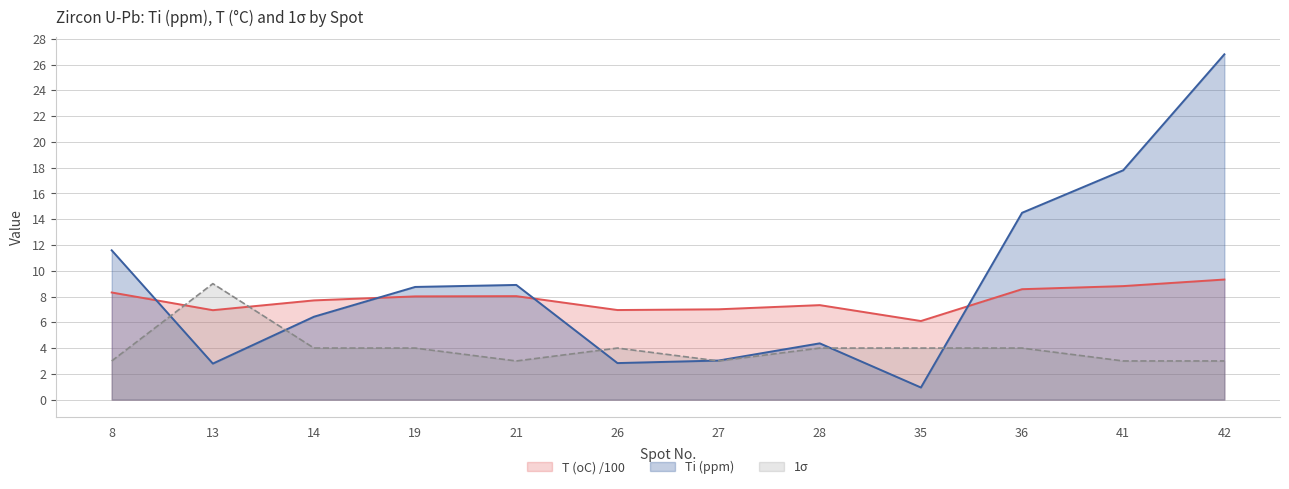

How many times do 1σ and T (oC) /100 cross each other?

2